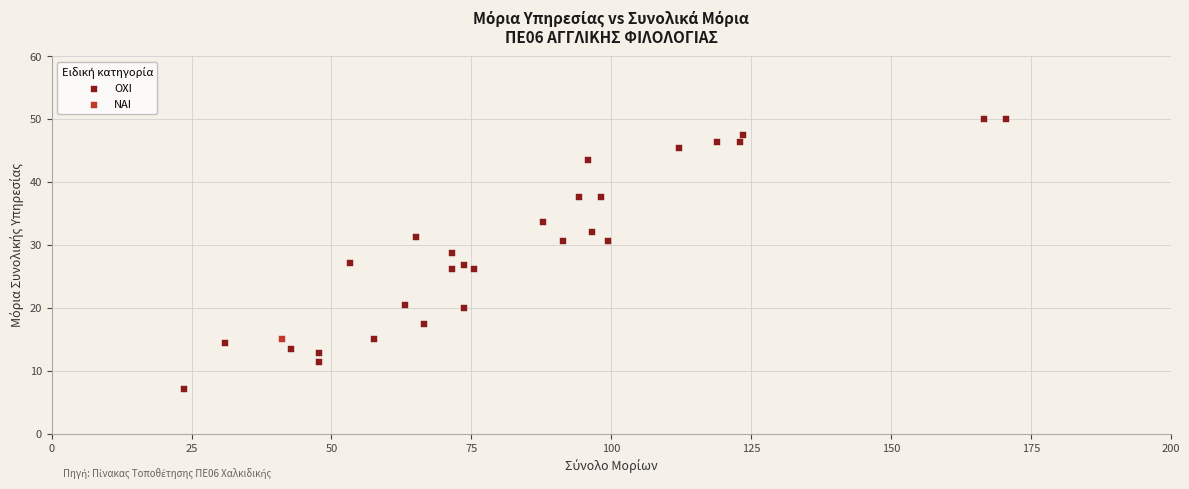

What are all the series names shown in the legend?

ΟΧΙ, ΝΑΙ